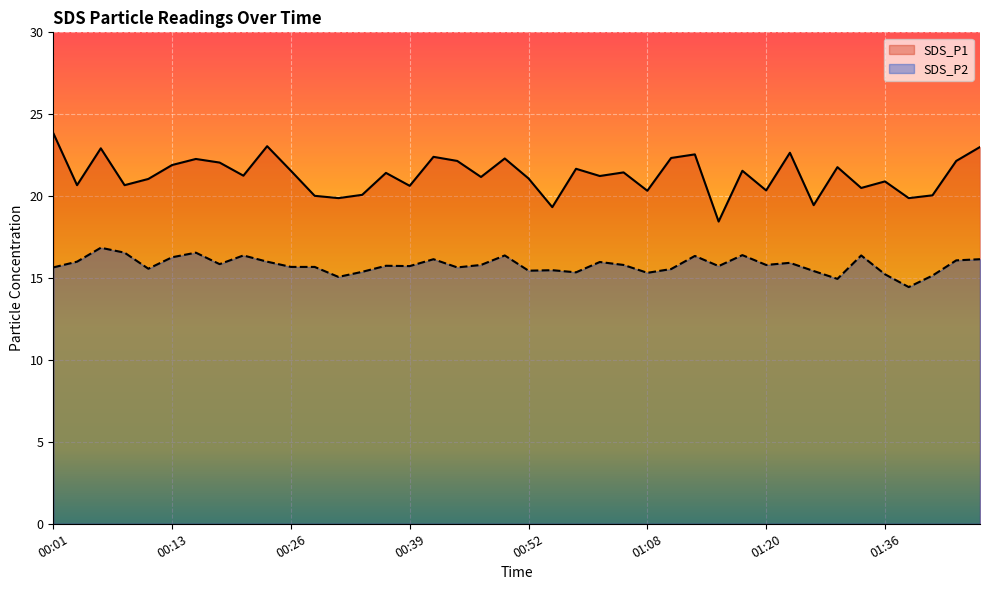

Reading left to right, transcribe all the data shown in this chart.

SDS_P1: 23.9	20.7	22.9	20.7	21.1	21.9	22.3	22.1	21.2	23.1	21.6	20.0	19.9	20.1	21.4	20.6	22.4	22.1	21.2	22.3	21.1	19.3	21.7	21.2	21.4	20.3	22.3	22.6	18.4	21.6	20.4	22.6	19.4	21.8	20.5	20.9	19.9	20.1	22.1	23.0
SDS_P2: 15.7	16.0	16.9	16.6	15.6	16.3	16.6	15.8	16.4	16.0	15.7	15.7	15.1	15.4	15.8	15.7	16.1	15.7	15.8	16.4	15.4	15.5	15.3	16.0	15.8	15.3	15.6	16.4	15.7	16.4	15.8	15.9	15.4	14.9	16.4	15.2	14.4	15.2	16.1	16.1